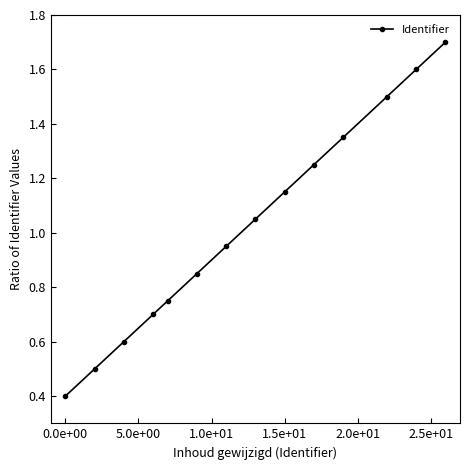

What is the difference between the maximum and minimum values?

1.3